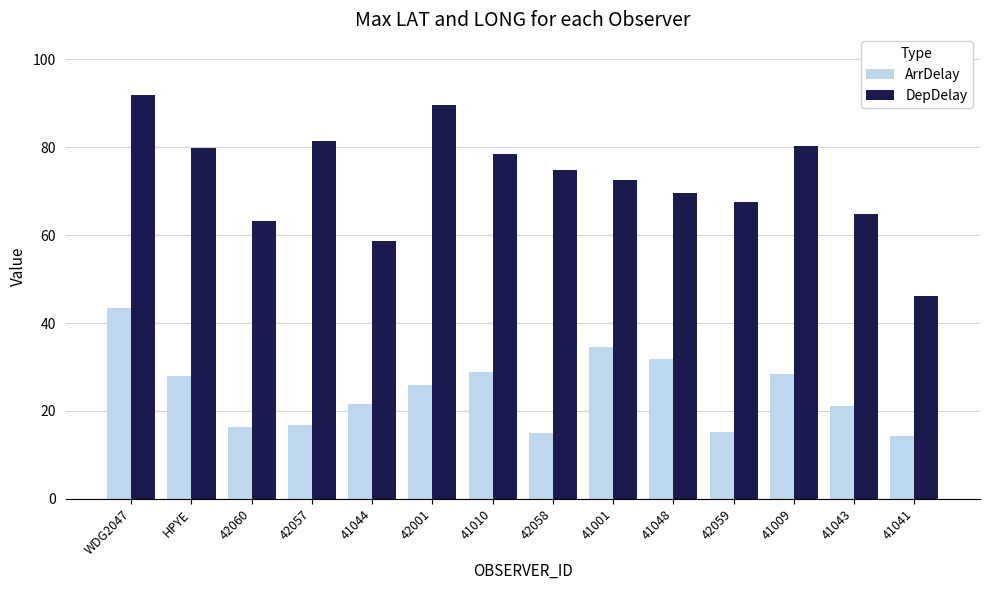

What position from the right is 42057?

11